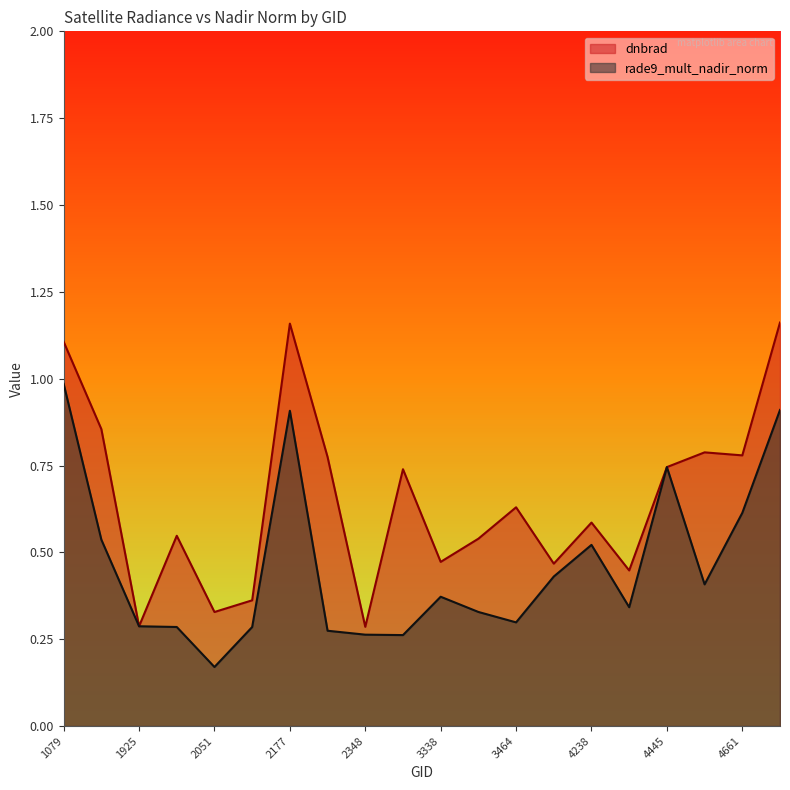

List the series in order of their peak value, highest first.

dnbrad, rade9_mult_nadir_norm